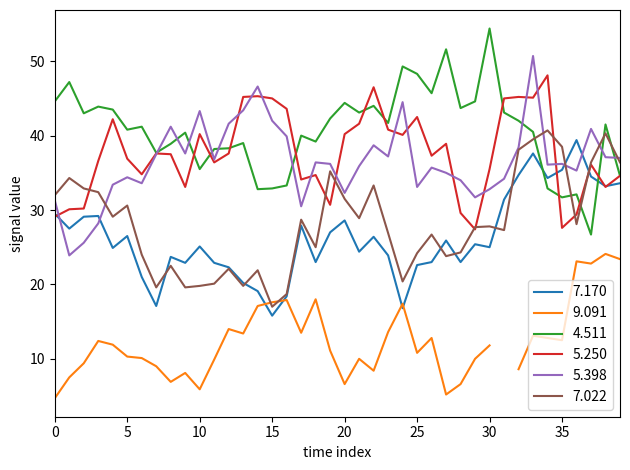

What is the highest value of the 7.022 series?

40.7